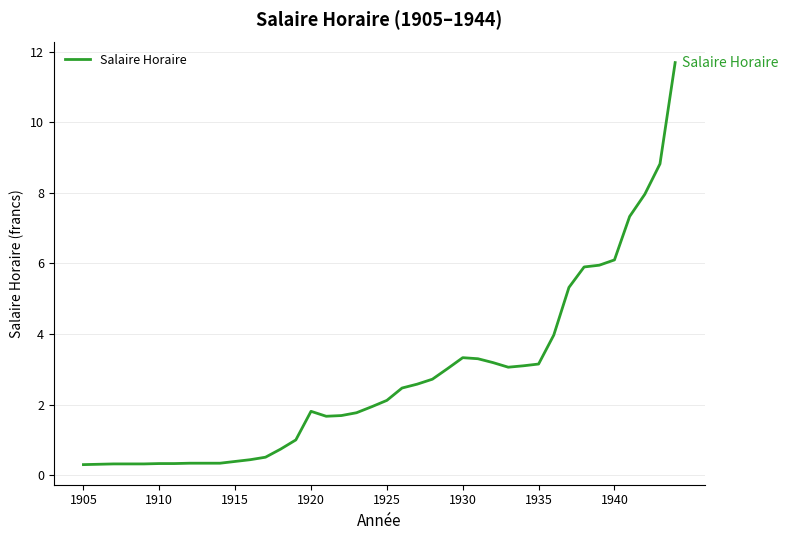

What is the smallest value displayed?

0.3